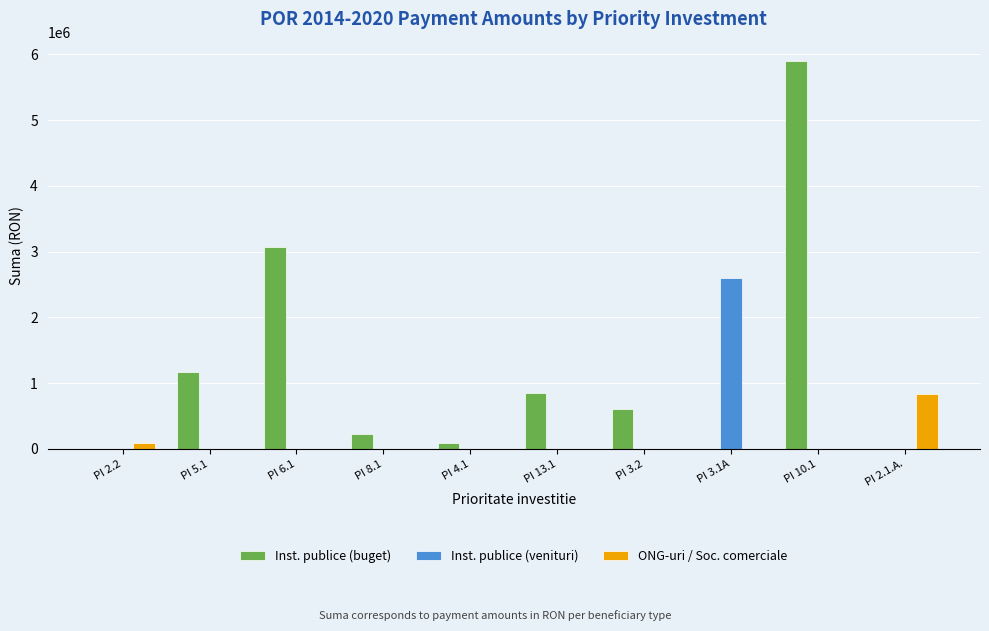

Which series has the largest range (max minus min)?

Inst. publice (buget)